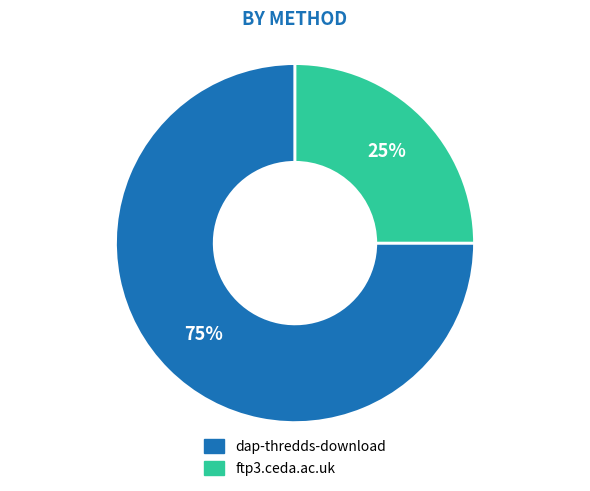

To the nearest percent, what is the combined percentage of dap-thredds-download and ftp3.ceda.ac.uk?

100%